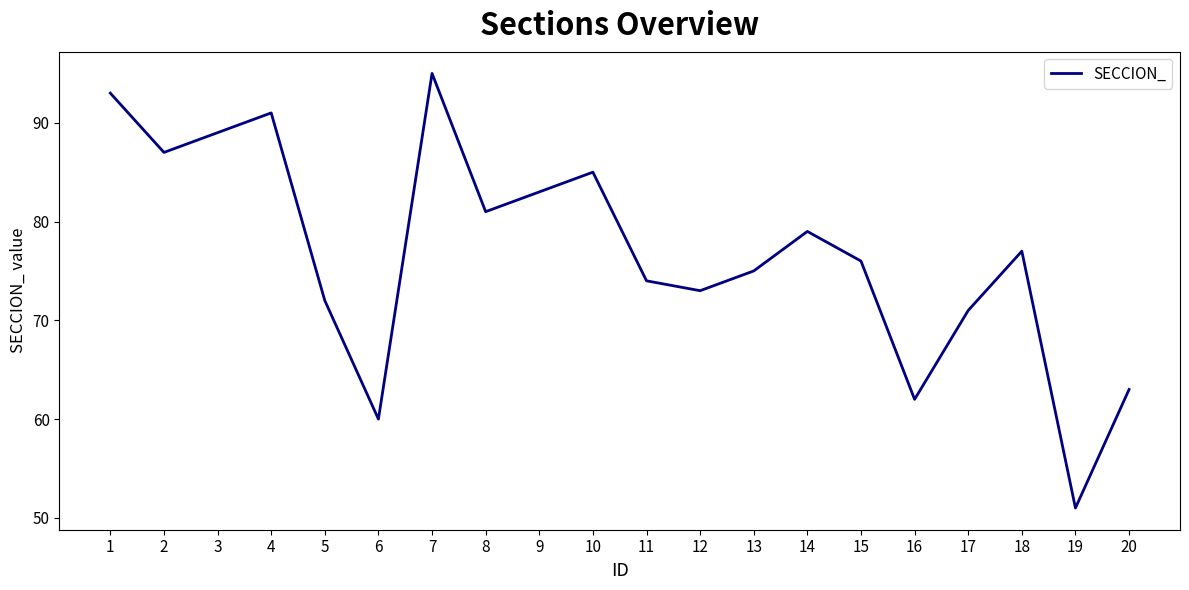

Is it true that the value at 18 is 107?

False